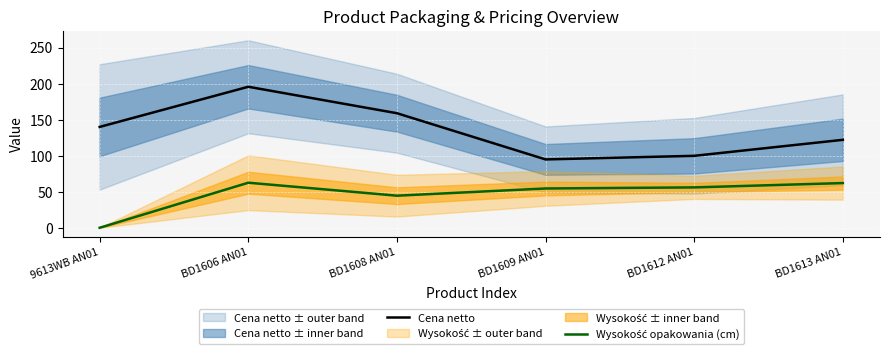

What value does the Wysokość opakowania (cm) series have at BD1612 AN01?

56.0